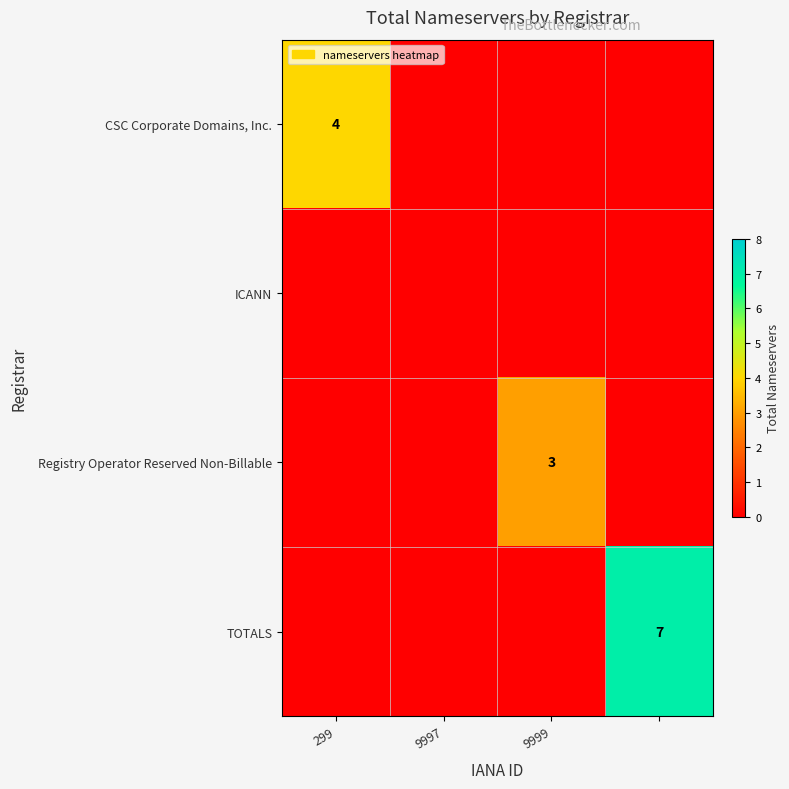

The Registry Operator Reserved Non-Billable series shows -2 at 9997. True or false?

False